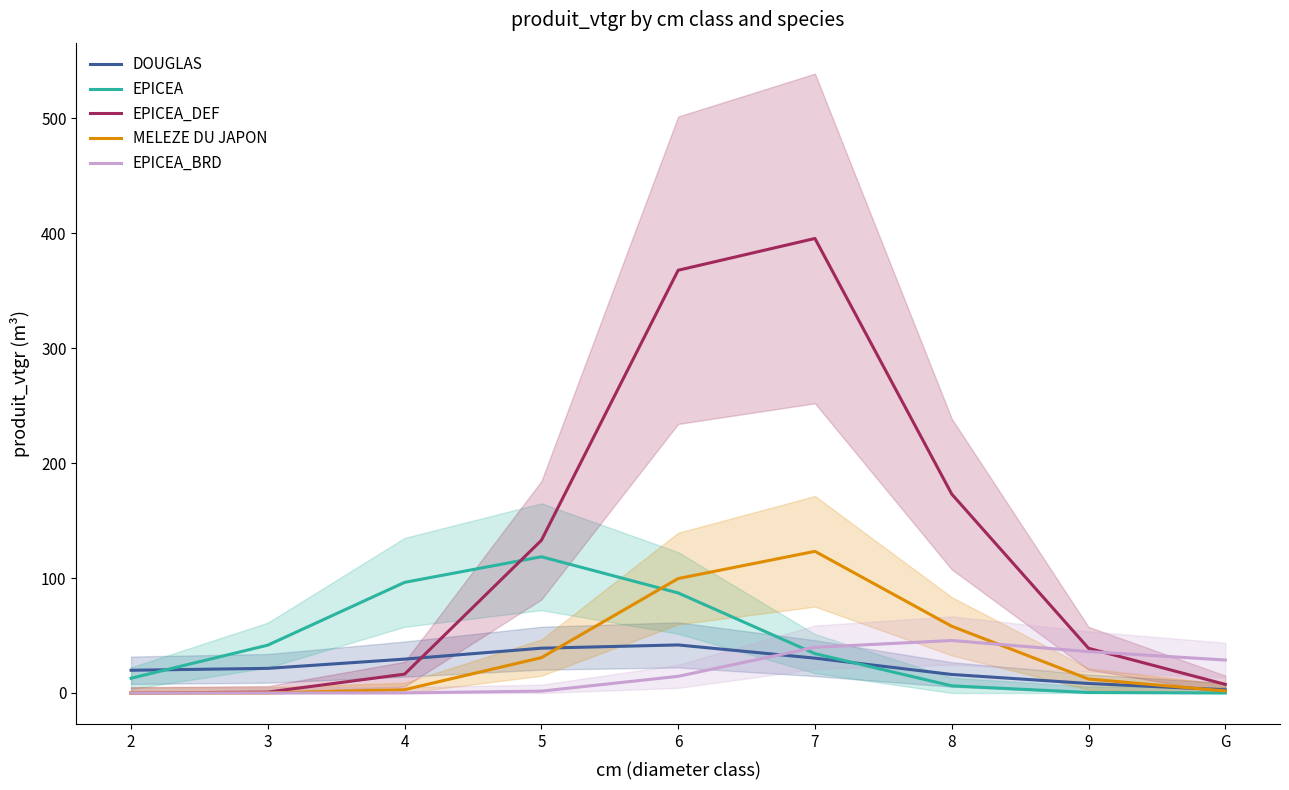

In EPICEA_BRD, how many points are higher than both neighbors (excluding endpoints)?

1